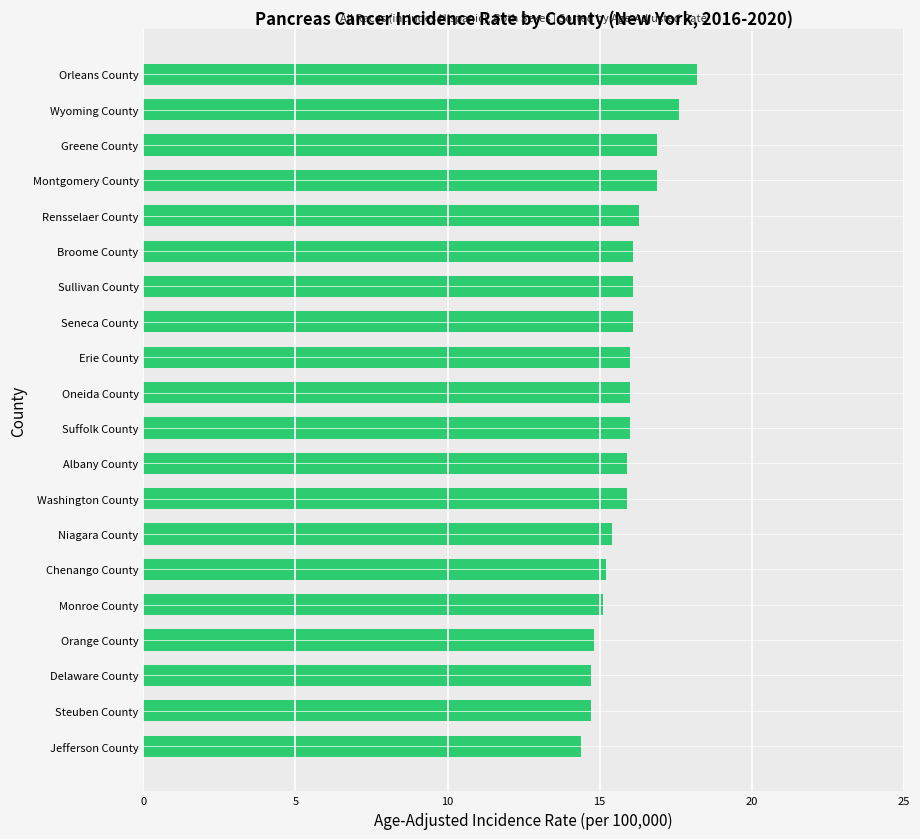

What is the sum of all values?

318.3